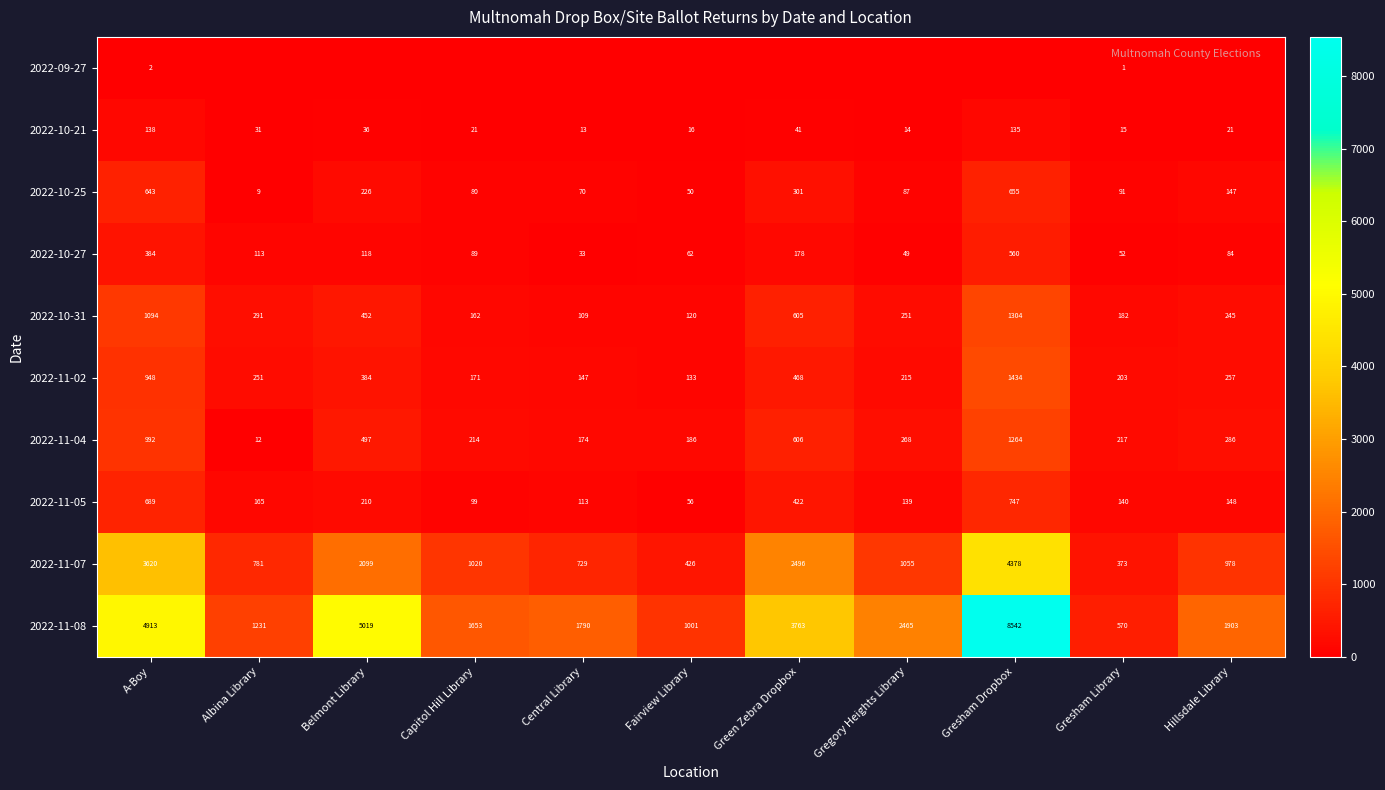

What is the difference between the second highest and second lowest values in the 2022-11-08 series?

4018